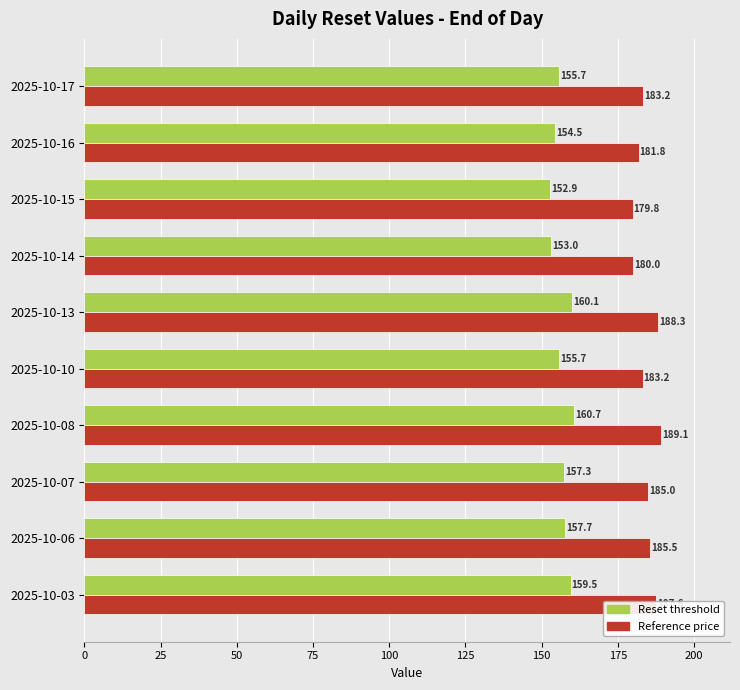

How many series are shown in this chart?

2